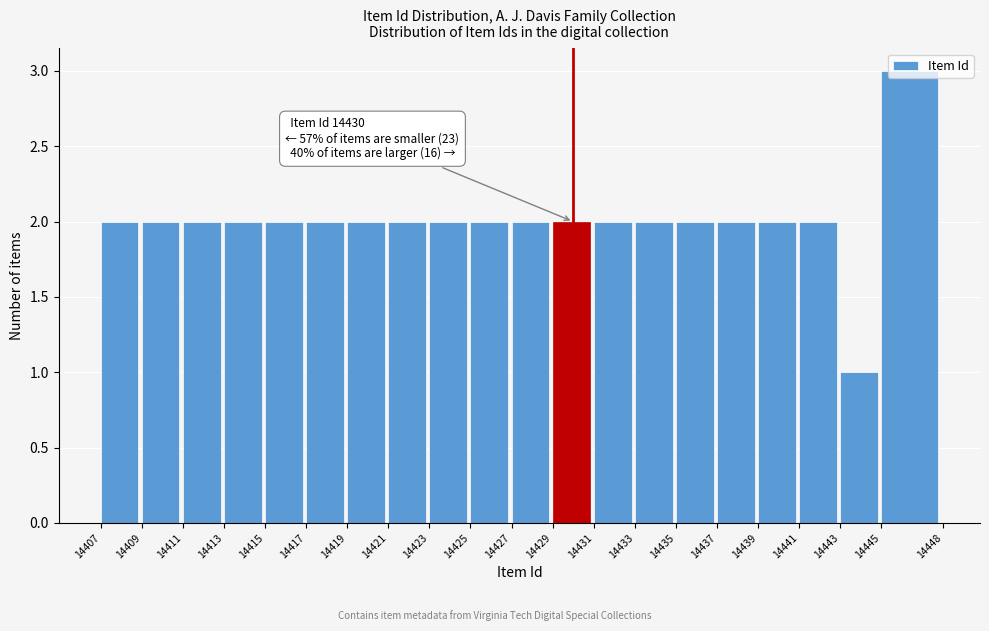

Which range on the x-axis has the tallest bar?

14445 to 14448